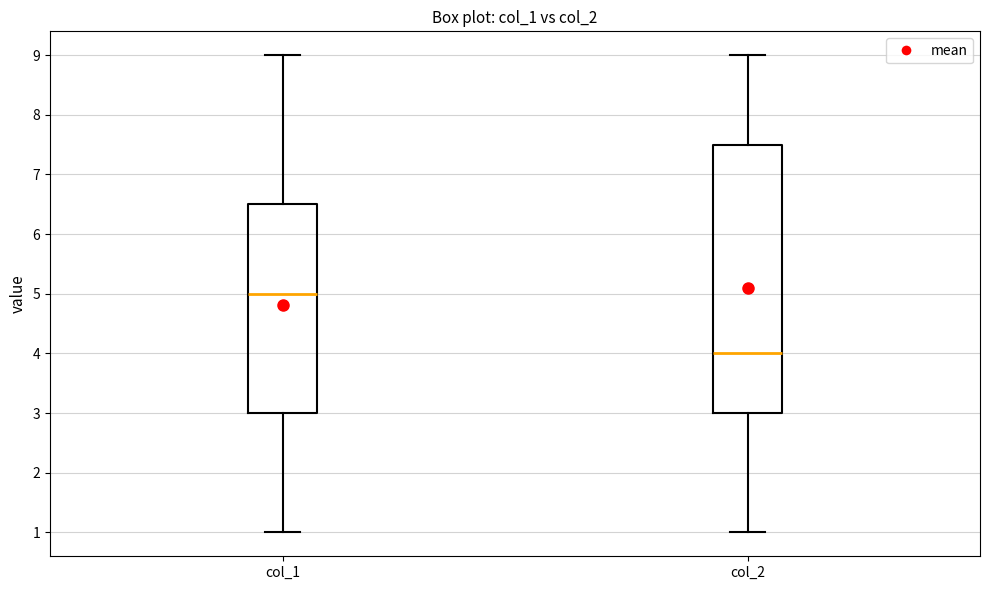

Reading left to right, read every box against the y-axis: the position of its median line, the range the box covers, and the ends of its whiskers. The values are not printed on the chart, so give them approximately, as read against the axis.

col_1: median 5.0, box 3.0 to 6.5, whiskers 1.0 to 9.0
col_2: median 4.0, box 3.0 to 7.5, whiskers 1.0 to 9.0